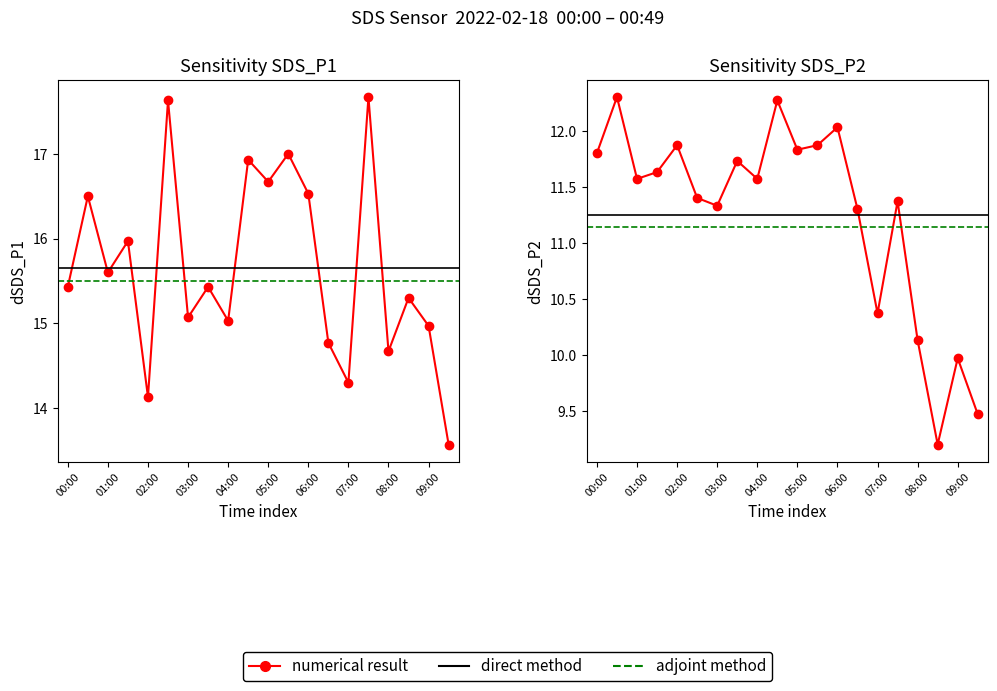

Where is SDS_P2 nearest to the value 10?

09:00